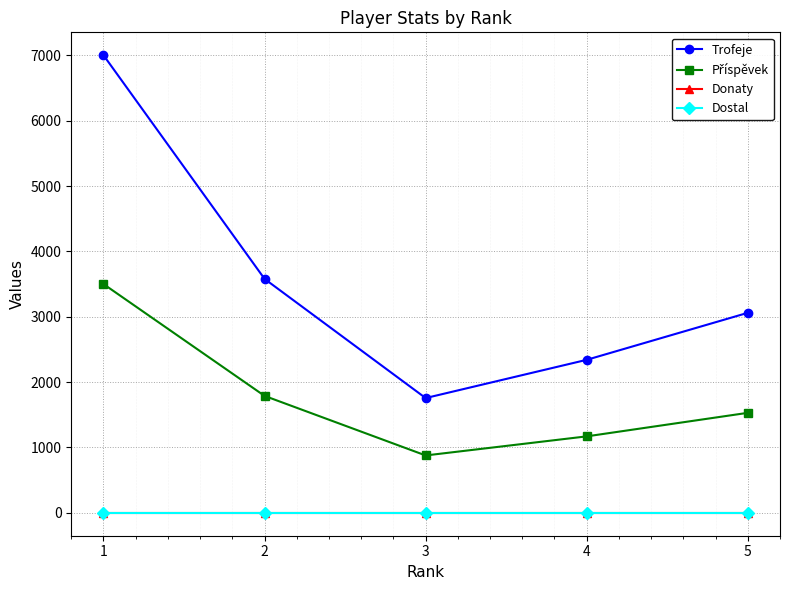

Is this an area chart (filled region under the line)?

No